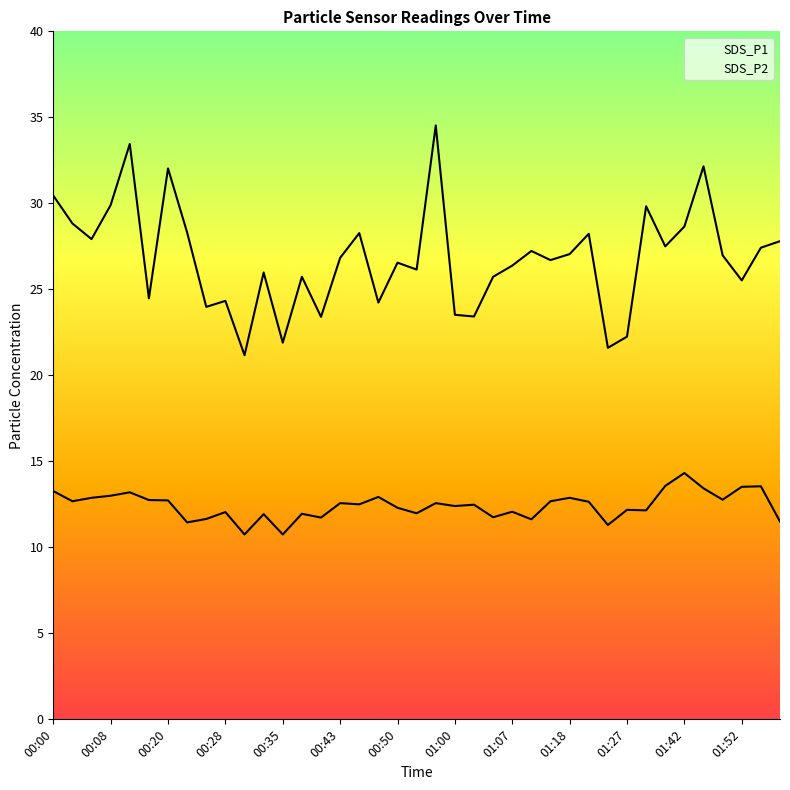

True or false: SDS_P2 and SDS_P1 intersect in this chart.

False